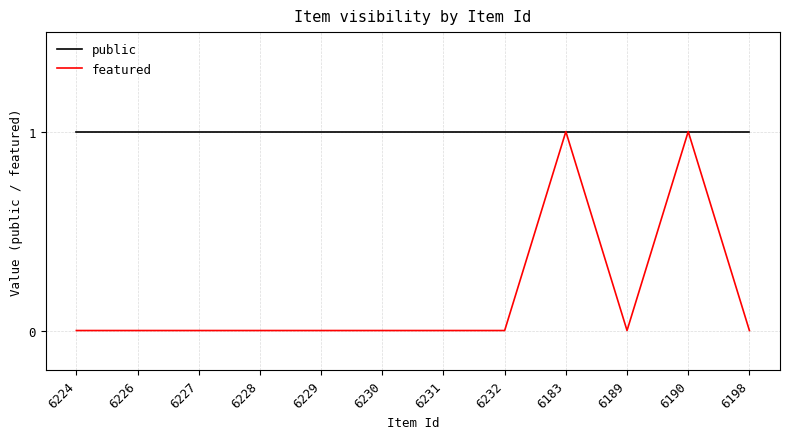

Reading left to right, transcribe all the data shown in this chart.

public: 6224=1	6226=1	6227=1	6228=1	6229=1	6230=1	6231=1	6232=1	6183=1	6189=1	6190=1	6198=1
featured: 6224=0	6226=0	6227=0	6228=0	6229=0	6230=0	6231=0	6232=0	6183=1	6189=0	6190=1	6198=0